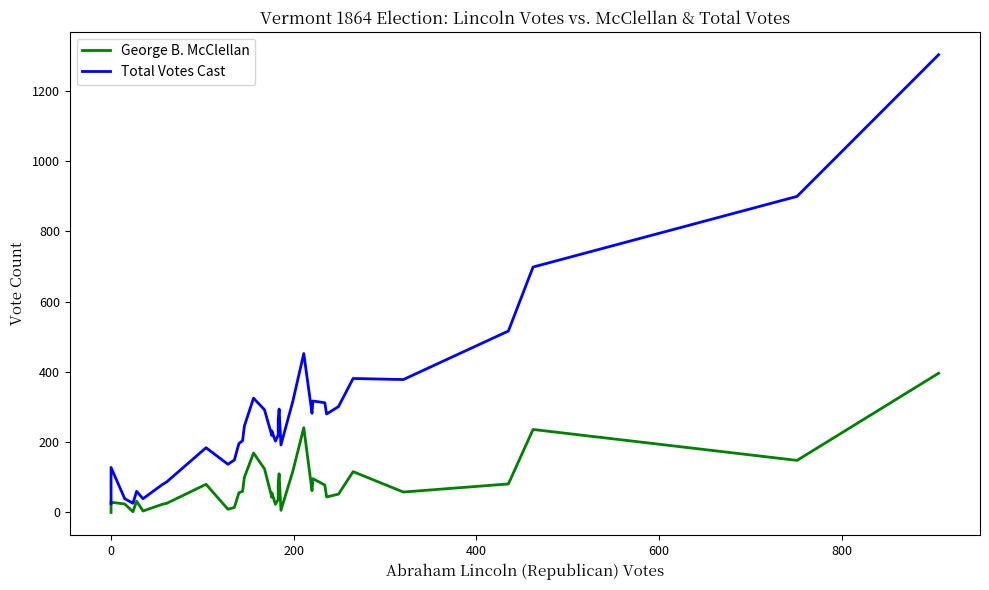

Which series has the largest total across all categories?

Total Votes Cast